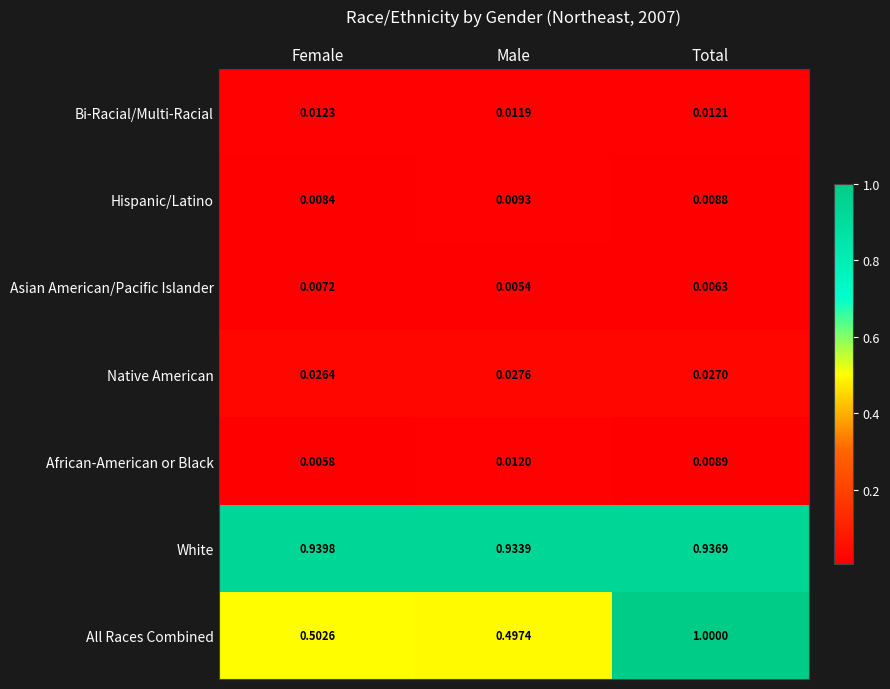

Which category has the highest value across all series?

Total